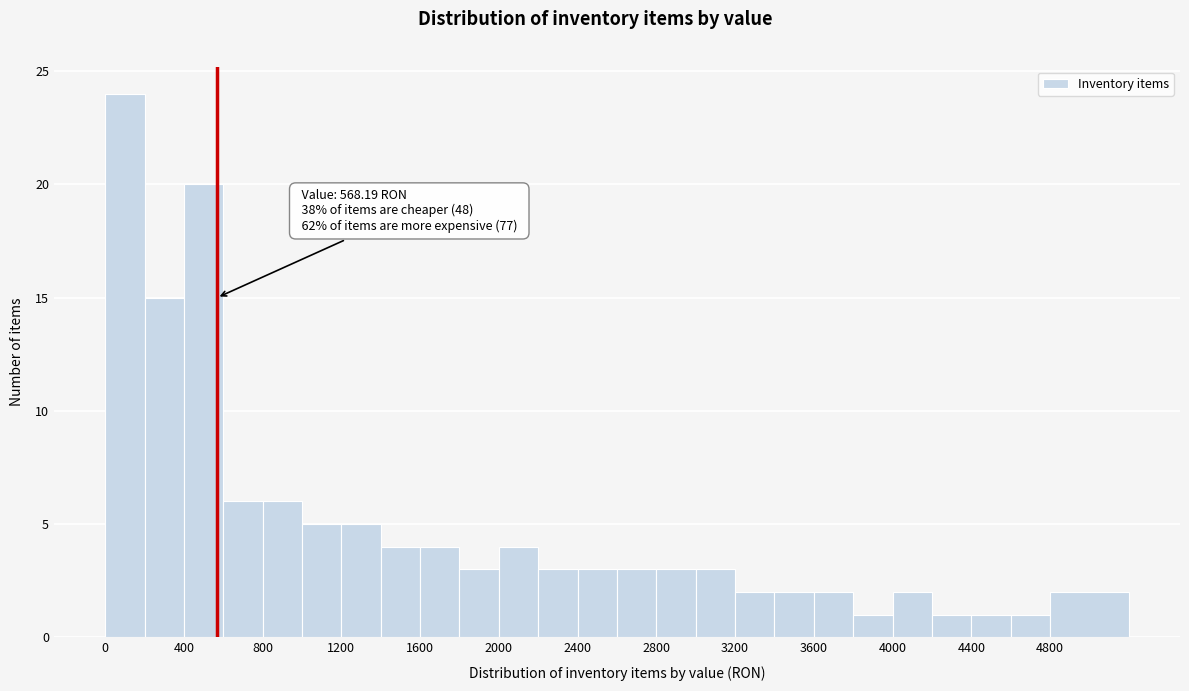

Over which range of the x-axis is the bar tallest?

0 to 200